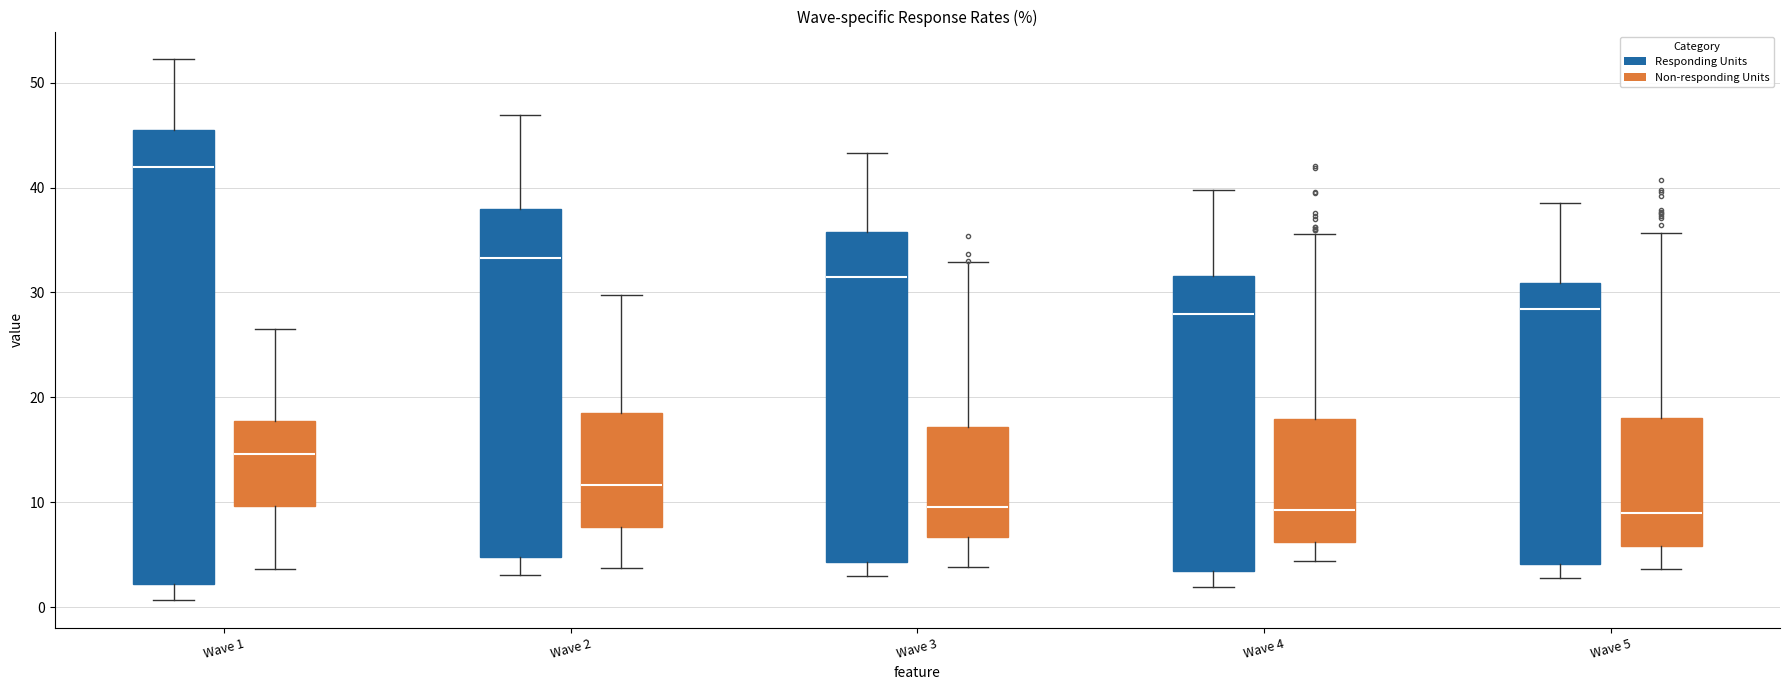

Reading left to right, read every box against the y-axis: the position of its median line, the range the box covers, and the ends of its whiskers. The values are not printed on the chart, so give them approximately, as read against the axis.

Wave 1 (Responding Units): median 42, box 2 to 45, whiskers 1 to 52
Wave 1 (Non-responding Units): median 15, box 10 to 18, whiskers 4 to 27
Wave 2 (Responding Units): median 33, box 5 to 38, whiskers 3 to 47
Wave 2 (Non-responding Units): median 12, box 8 to 18, whiskers 4 to 30
Wave 3 (Responding Units): median 31, box 4 to 36, whiskers 3 to 43
Wave 3 (Non-responding Units): median 10, box 7 to 17, whiskers 4 to 33
Wave 4 (Responding Units): median 28, box 3 to 32, whiskers 2 to 40
Wave 4 (Non-responding Units): median 9, box 6 to 18, whiskers 4 to 36
Wave 5 (Responding Units): median 28, box 4 to 31, whiskers 3 to 39
Wave 5 (Non-responding Units): median 9, box 6 to 18, whiskers 4 to 36